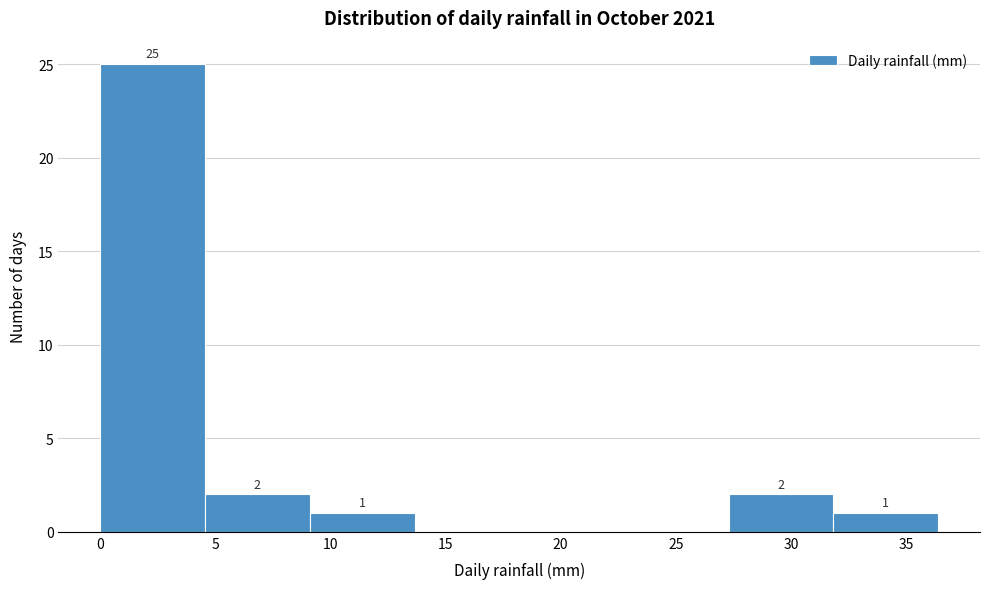

Over which range of the x-axis is the bar tallest?

0.00 to 4.55